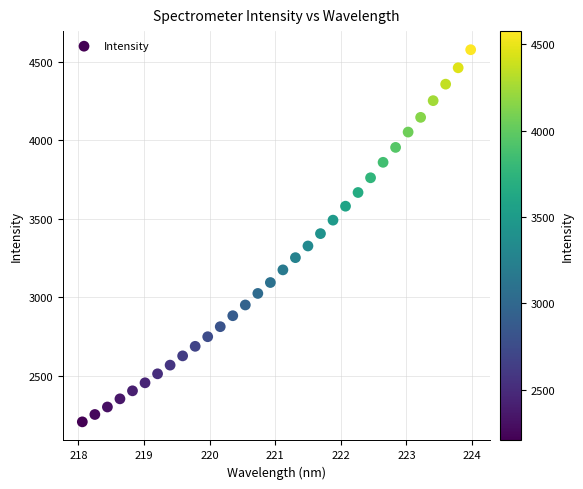

What is the range of X values (max minus min)?

5.9